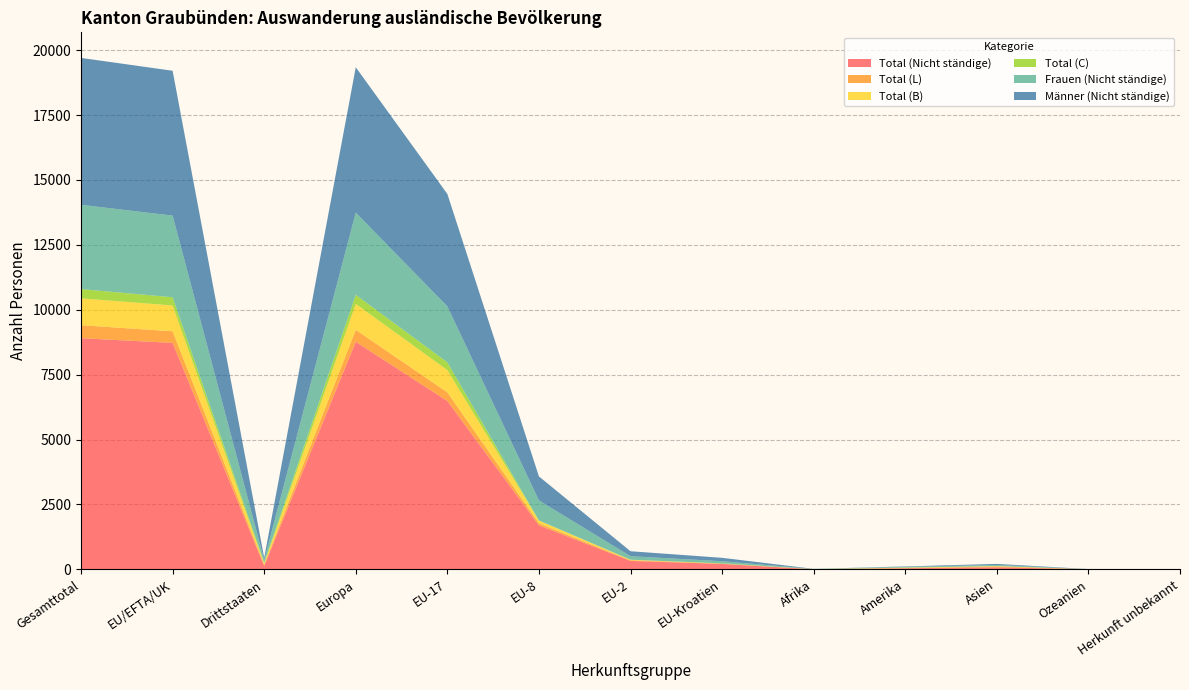

Reading left to right, extract all data points from this chart.

Total (Nicht ständige): 8904	8723	133	8765	6485	1695	326	211	6	44	81	6	0
Total (L): 500	448	52	460	333	78	26	9	0	7	32	1	0
Total (B): 1035	994	41	1000	858	110	21	2	5	16	14	0	0
Total (C): 356	316	40	349	298	3	0	13	1	3	3	0	0
Frauen (Nicht ständige): 3247	3145	102	3167	2157	771	135	80	6	29	42	3	0
Männer (Nicht ständige): 5657	5578	79	5598	4328	924	191	131	2	15	39	3	0